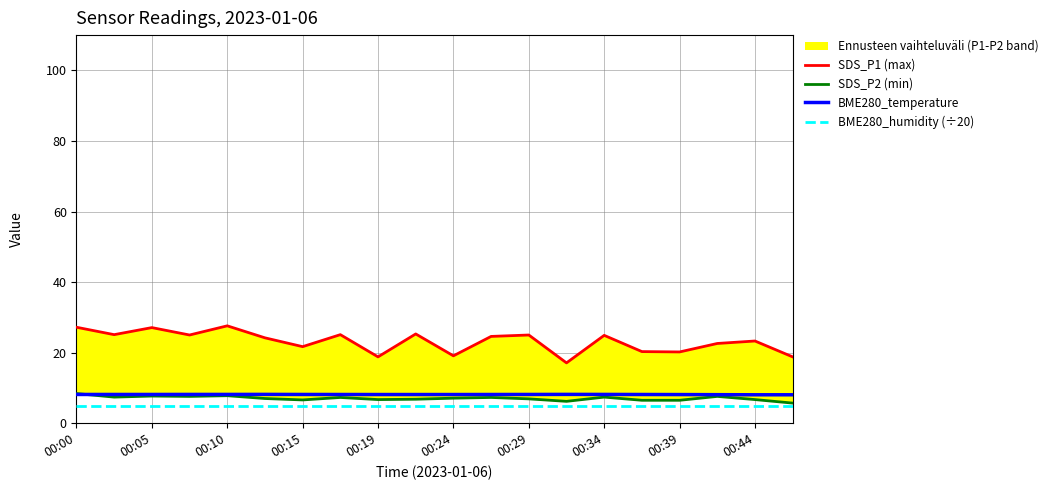

The BME280_humidity (÷20) series shows 1.6 at 00:34. True or false?

False